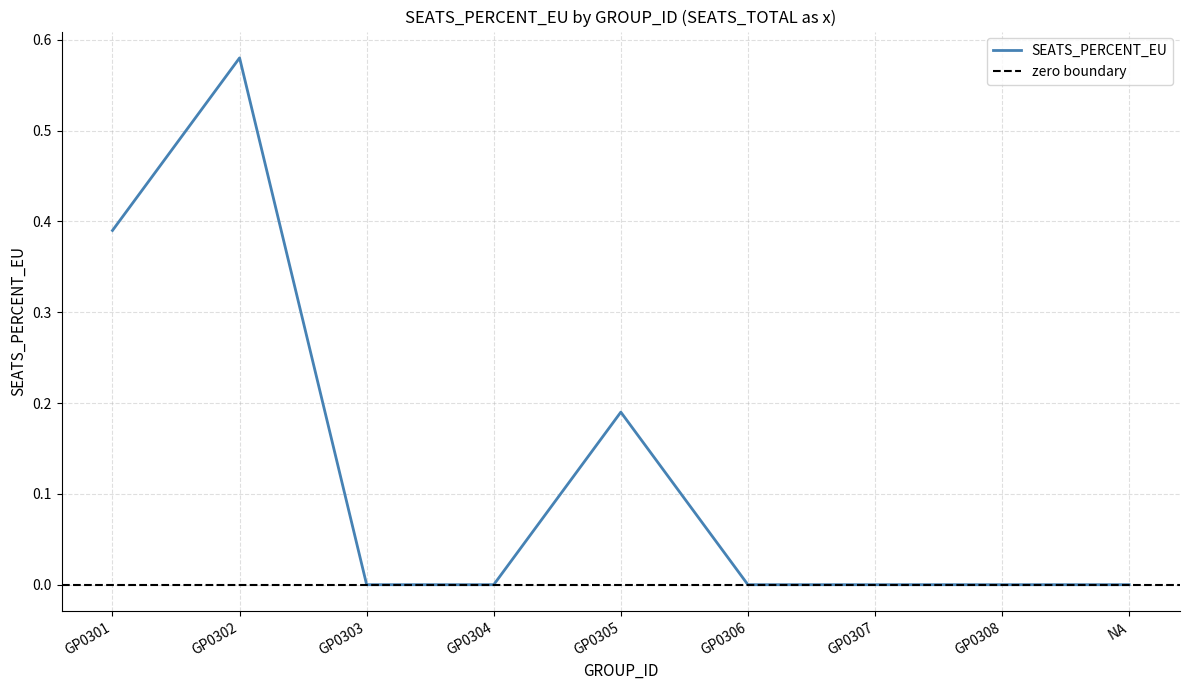

Reading right to left, list all the values displayed in this chart.

NA=0.0	GP0308=0.0	GP0307=0.0	GP0306=0.0	GP0305=0.2	GP0304=0.0	GP0303=0.0	GP0302=0.6	GP0301=0.4